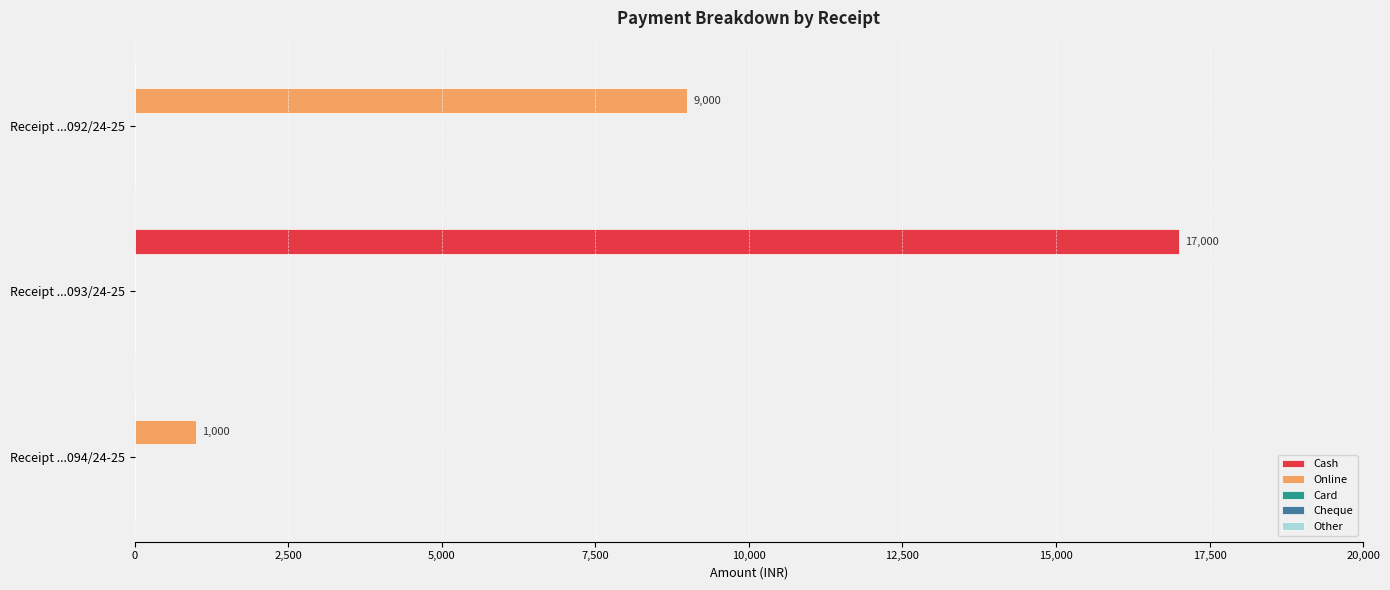

What is the highest value of the Cash series?

17000